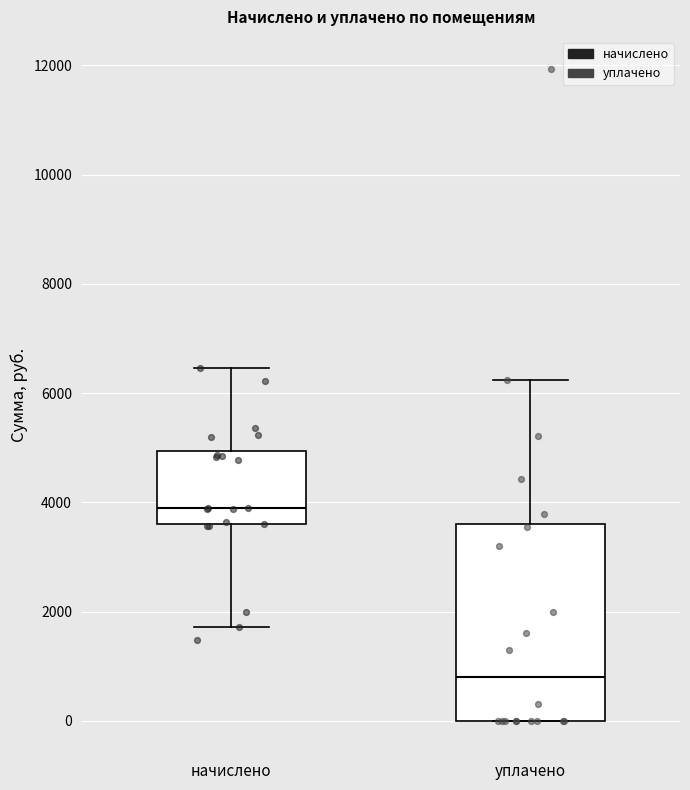

Where is the upper edge of the box for уплачено on the y-axis? The values are not printed on the chart, so give them approximately, as read against the axis.

3600